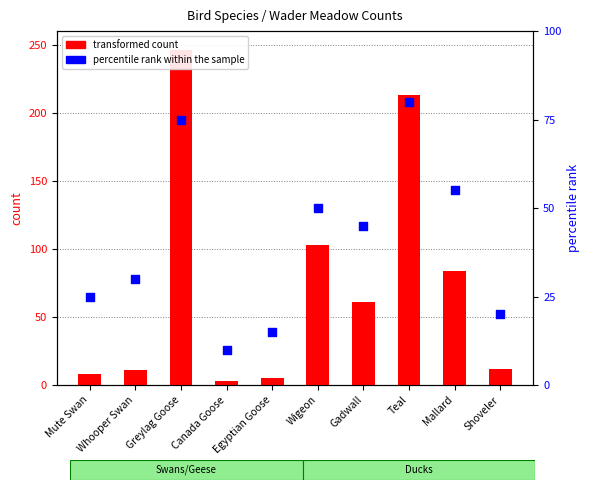

Which series contains the lowest Y value?

transformed count